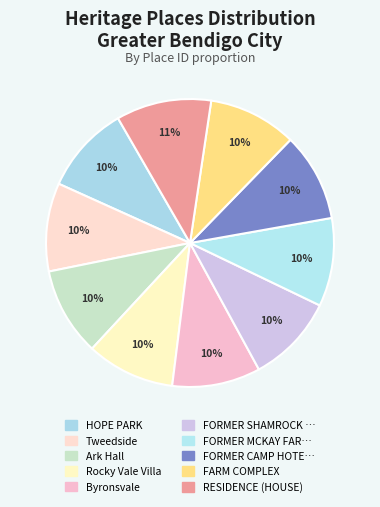

To the nearest percent, what is the difference between the largest and smallest slice percentages?

1%